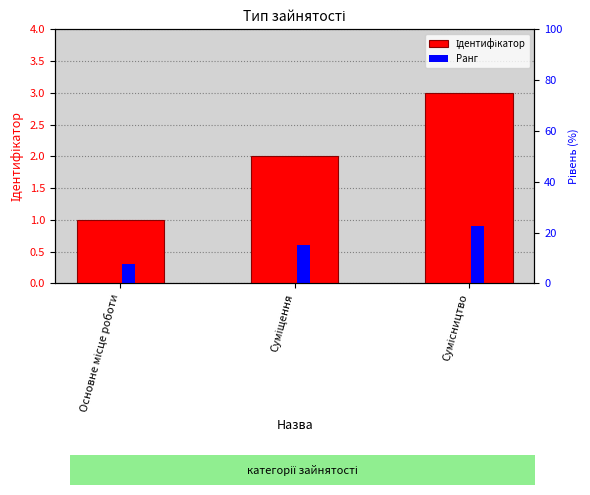

What is the value of the Ідентифікатор bar at the 1st from the left?

1.0